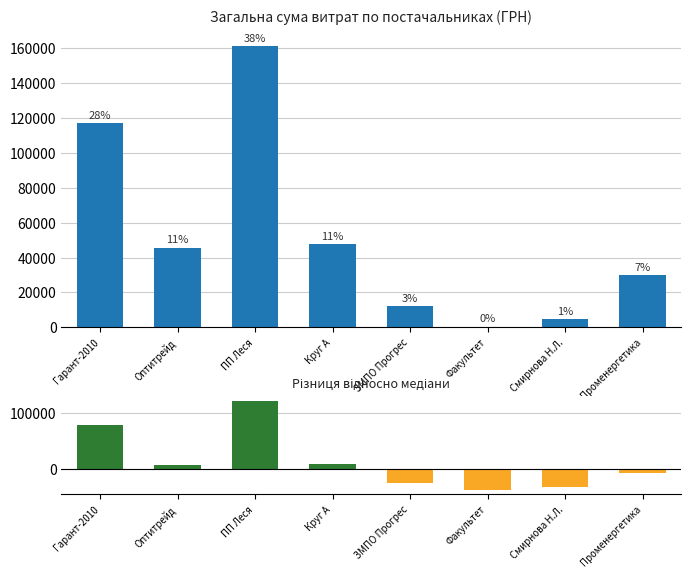

The Різниця відносно медіани series shows 123205.5 at ПП Леся. True or false?

True